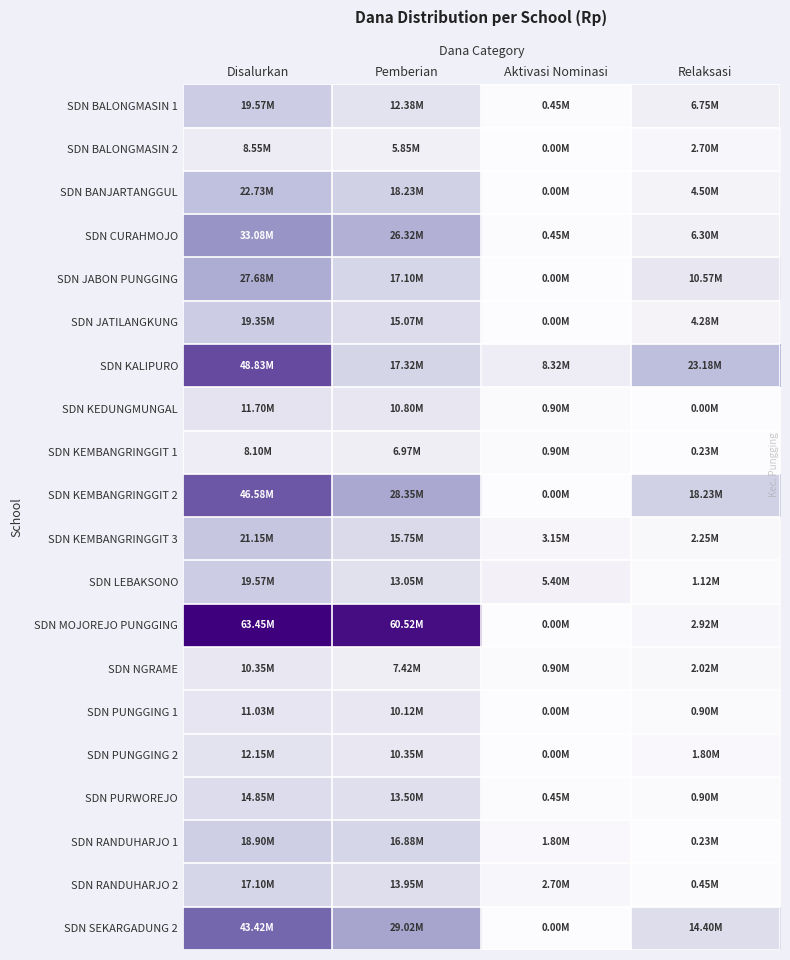

Reading left to right, what are all the values shown in this chart?

SDN BALONGMASIN 1: Disalurkan=19575000	Pemberian=12375000	Aktivasi Nominasi=450000	Relaksasi=6750000
SDN BALONGMASIN 2: Disalurkan=8550000	Pemberian=5850000	Aktivasi Nominasi=0	Relaksasi=2700000
SDN BANJARTANGGUL: Disalurkan=22725000	Pemberian=18225000	Aktivasi Nominasi=0	Relaksasi=4500000
SDN CURAHMOJO: Disalurkan=33075000	Pemberian=26325000	Aktivasi Nominasi=450000	Relaksasi=6300000
SDN JABON PUNGGING: Disalurkan=27675000	Pemberian=17100000	Aktivasi Nominasi=0	Relaksasi=10575000
SDN JATILANGKUNG: Disalurkan=19350000	Pemberian=15075000	Aktivasi Nominasi=0	Relaksasi=4275000
SDN KALIPURO: Disalurkan=48825000	Pemberian=17325000	Aktivasi Nominasi=8325000	Relaksasi=23175000
SDN KEDUNGMUNGAL: Disalurkan=11700000	Pemberian=10800000	Aktivasi Nominasi=900000	Relaksasi=0
SDN KEMBANGRINGGIT 1: Disalurkan=8100000	Pemberian=6975000	Aktivasi Nominasi=900000	Relaksasi=225000
SDN KEMBANGRINGGIT 2: Disalurkan=46575000	Pemberian=28350000	Aktivasi Nominasi=0	Relaksasi=18225000
SDN KEMBANGRINGGIT 3: Disalurkan=21150000	Pemberian=15750000	Aktivasi Nominasi=3150000	Relaksasi=2250000
SDN LEBAKSONO: Disalurkan=19575000	Pemberian=13050000	Aktivasi Nominasi=5400000	Relaksasi=1125000
SDN MOJOREJO PUNGGING: Disalurkan=63450000	Pemberian=60525000	Aktivasi Nominasi=0	Relaksasi=2925000
SDN NGRAME: Disalurkan=10350000	Pemberian=7425000	Aktivasi Nominasi=900000	Relaksasi=2025000
SDN PUNGGING 1: Disalurkan=11025000	Pemberian=10125000	Aktivasi Nominasi=0	Relaksasi=900000
SDN PUNGGING 2: Disalurkan=12150000	Pemberian=10350000	Aktivasi Nominasi=0	Relaksasi=1800000
SDN PURWOREJO: Disalurkan=14850000	Pemberian=13500000	Aktivasi Nominasi=450000	Relaksasi=900000
SDN RANDUHARJO 1: Disalurkan=18900000	Pemberian=16875000	Aktivasi Nominasi=1800000	Relaksasi=225000
SDN RANDUHARJO 2: Disalurkan=17100000	Pemberian=13950000	Aktivasi Nominasi=2700000	Relaksasi=450000
SDN SEKARGADUNG 2: Disalurkan=43425000	Pemberian=29025000	Aktivasi Nominasi=0	Relaksasi=14400000